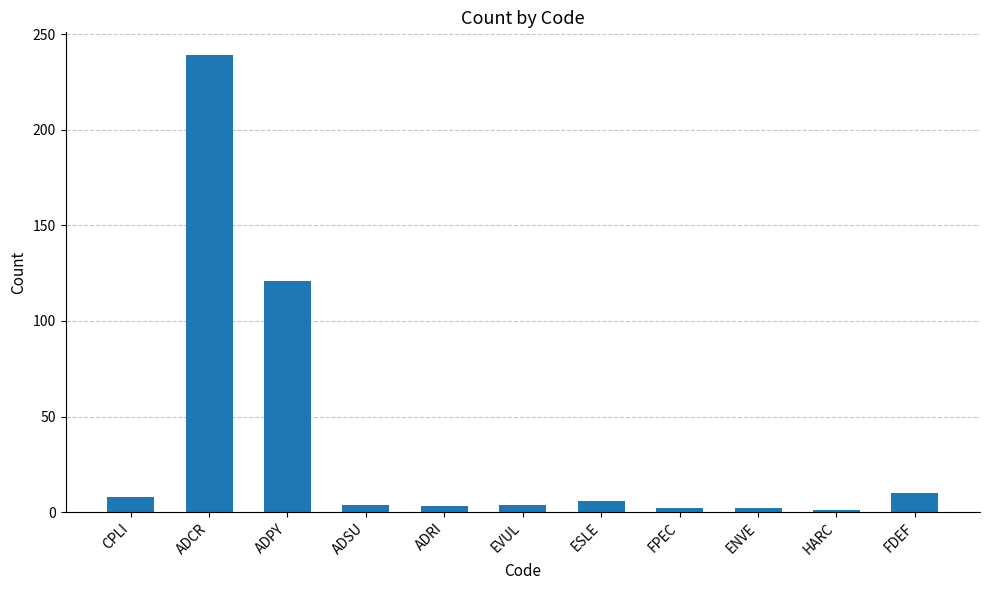

How many series are shown in this chart?

1